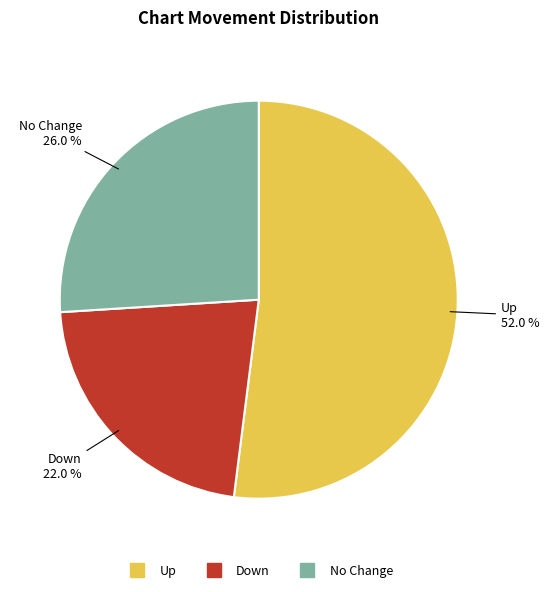

Does any single category account for the majority?

Yes